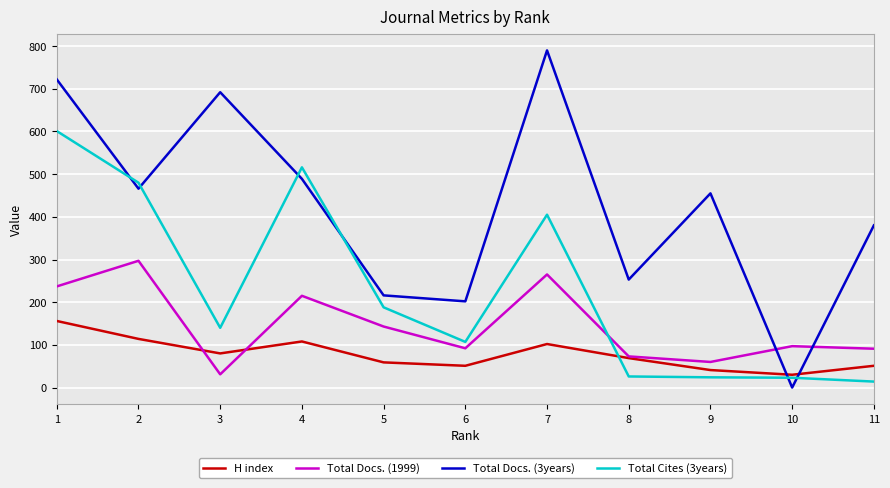

At which label is Total Cites (3years) closest to 307?

7